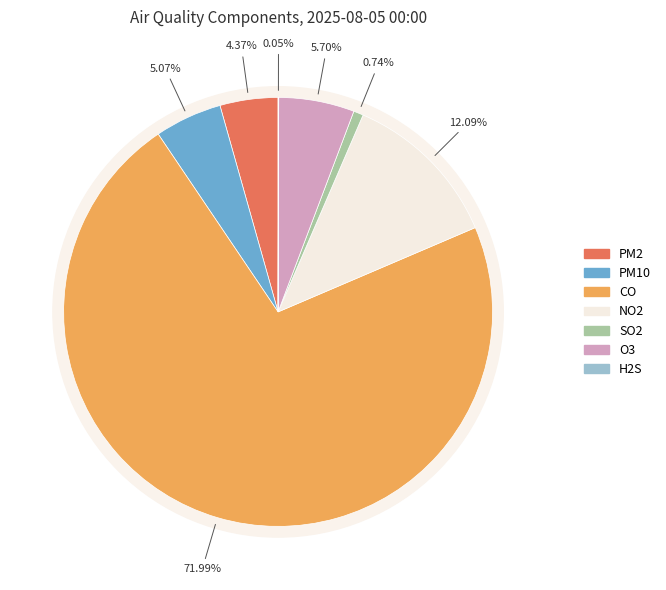

Which slice is the smallest?

H2S